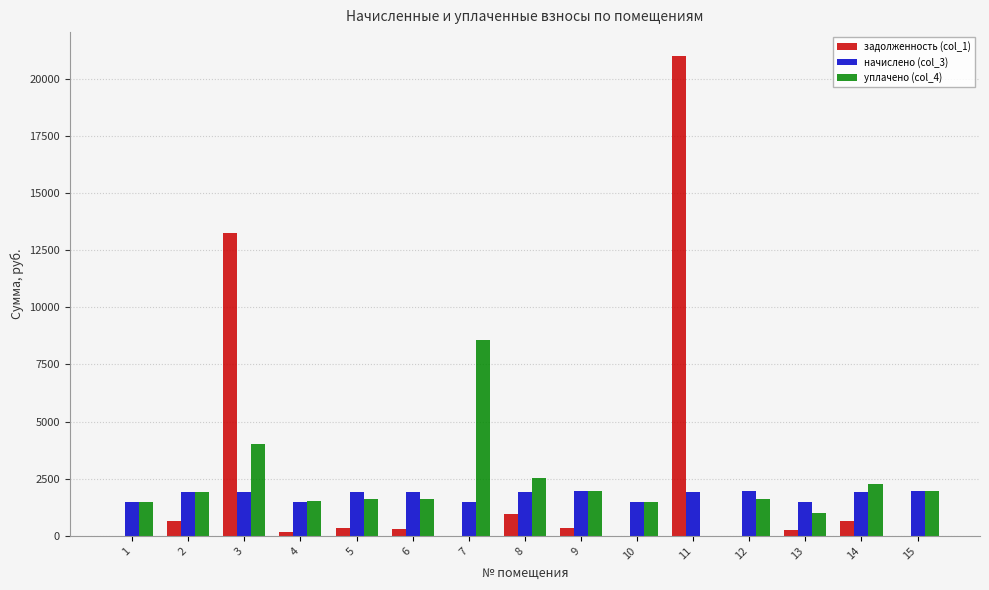

How many data points in уплачено (col_4) are above 1624?

8